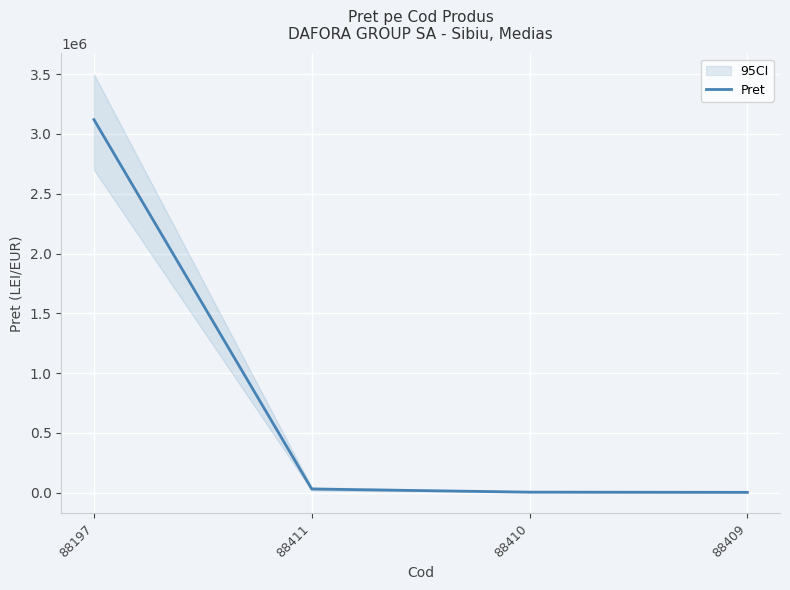

Which label corresponds to the smallest value in the chart?

88409